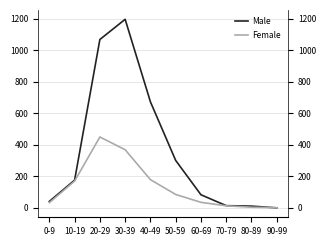

What is the sum of all Male values?

3565